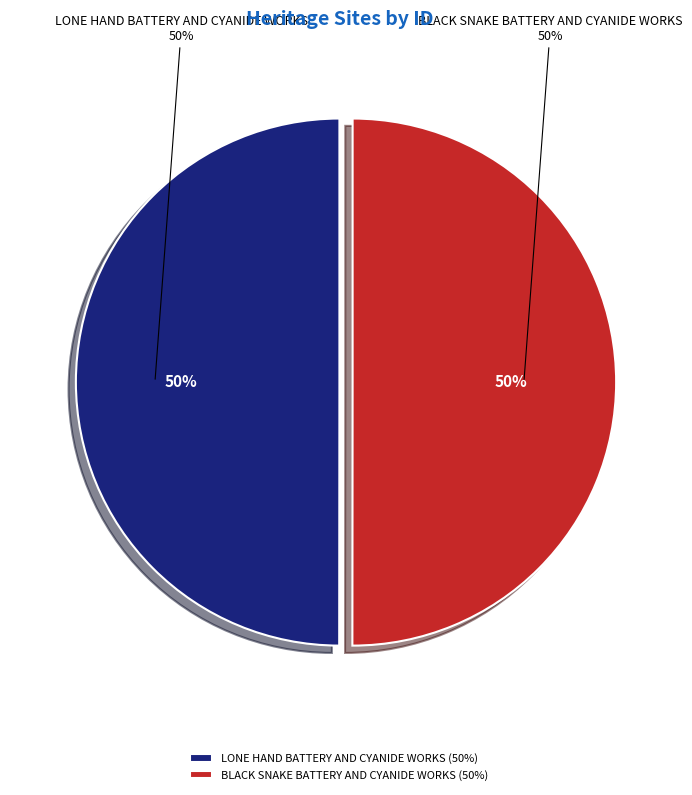

What percentage is the LONE HAND BATTERY AND CYANIDE WORKS slice, to the nearest percent?

50%